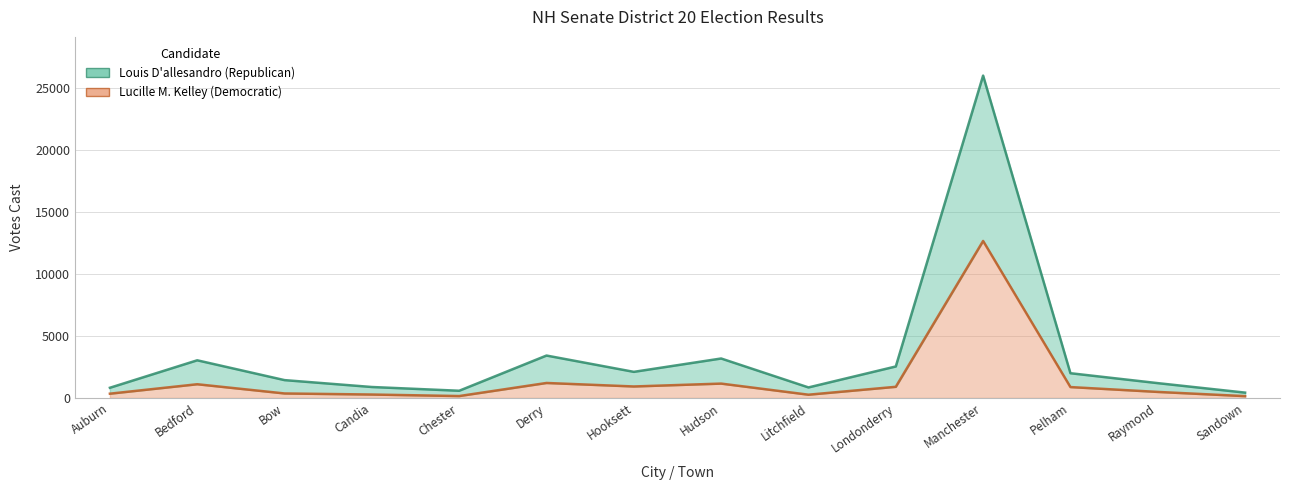

What is the label of the 11th point from the right?

Candia